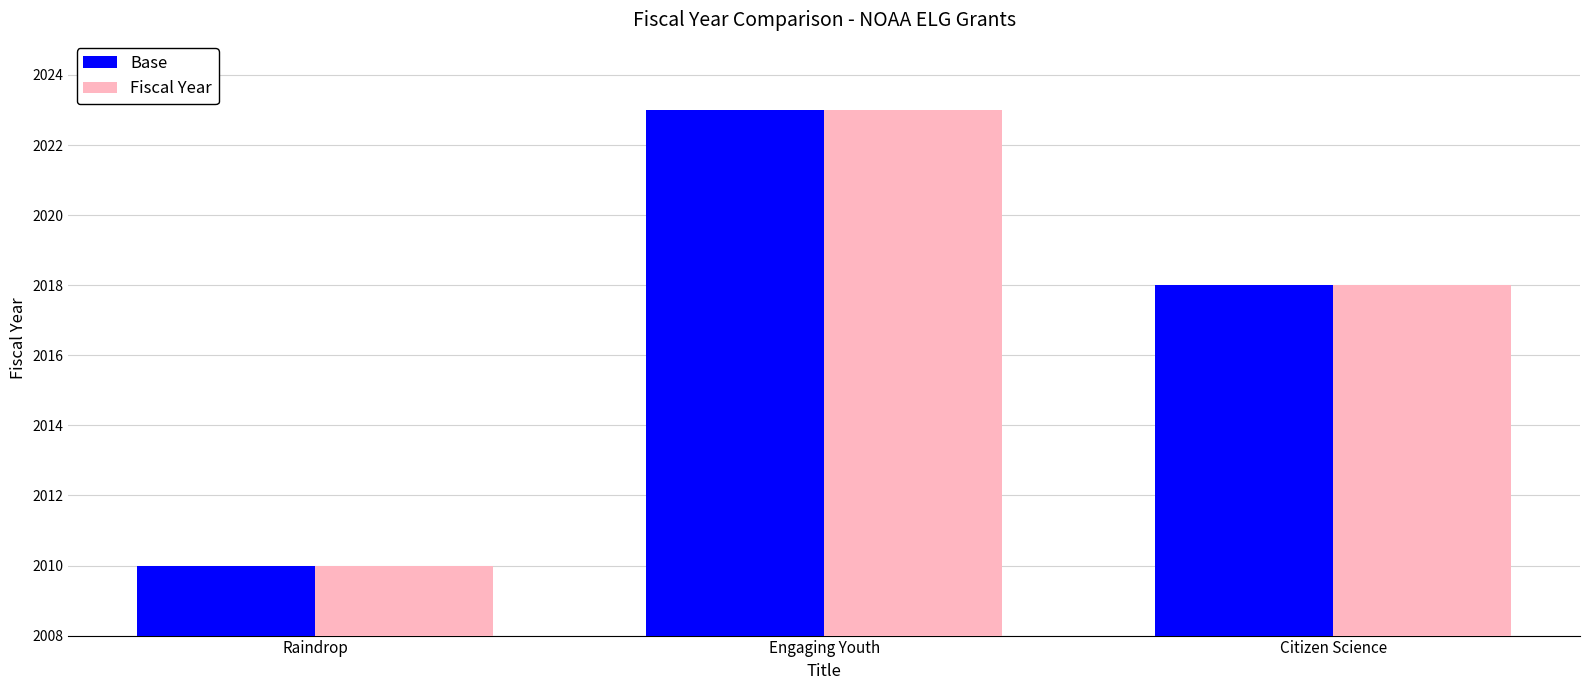

What is the value of the Base bar at the 2nd from the left?

2023